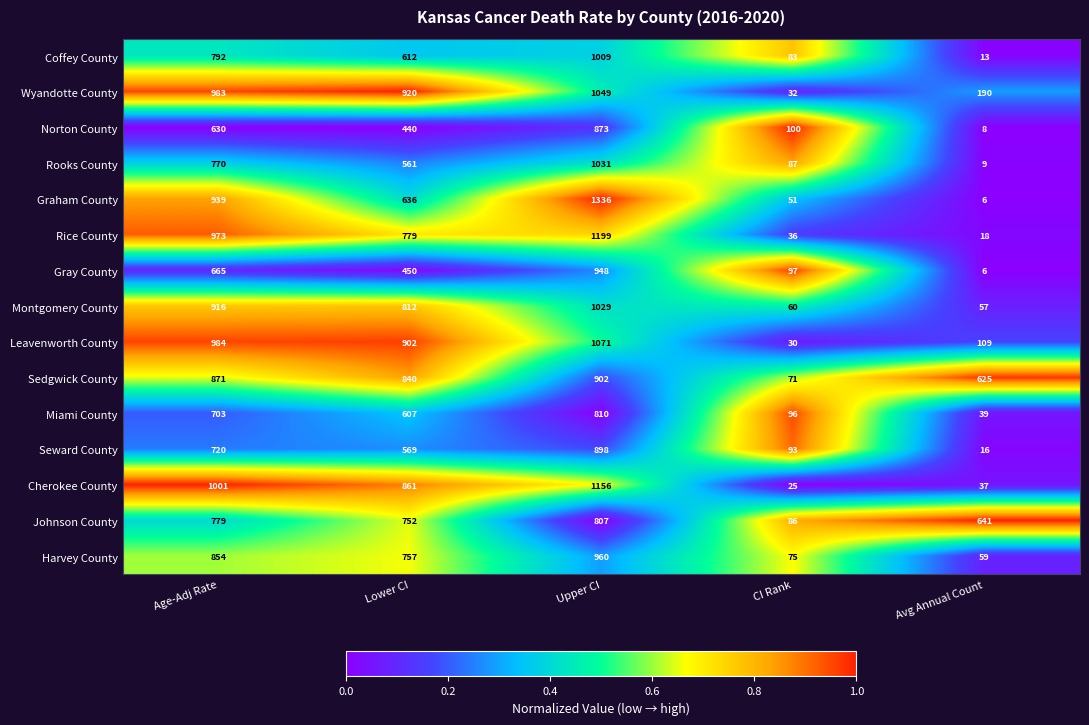

True or false: Wyandotte County has a value of 287 at Avg Annual Count.

False